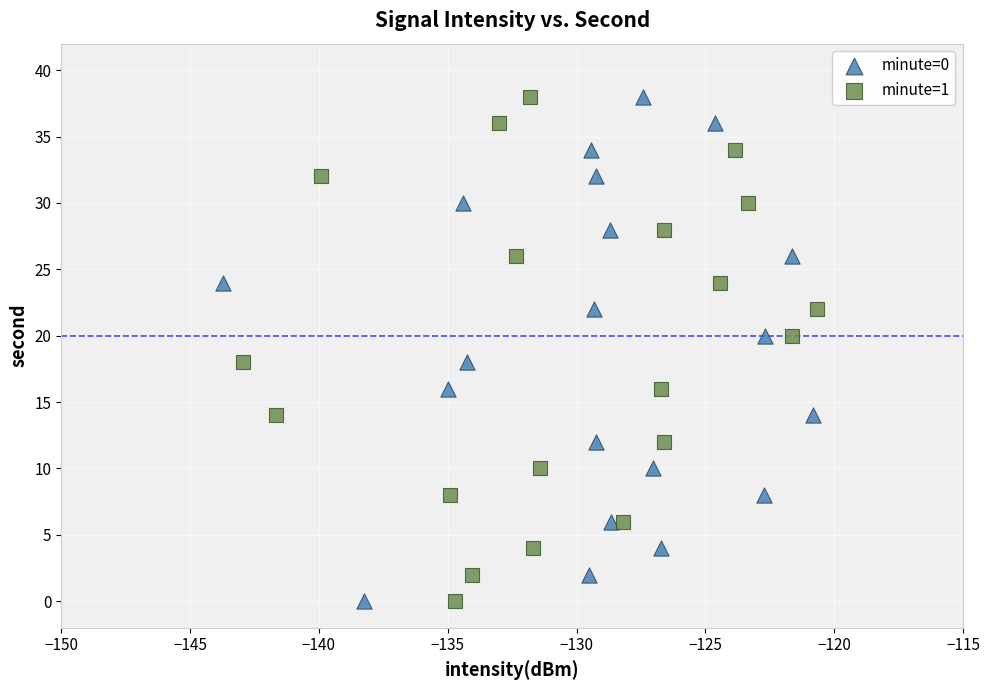

What are all the series names shown in the legend?

minute=0, minute=1